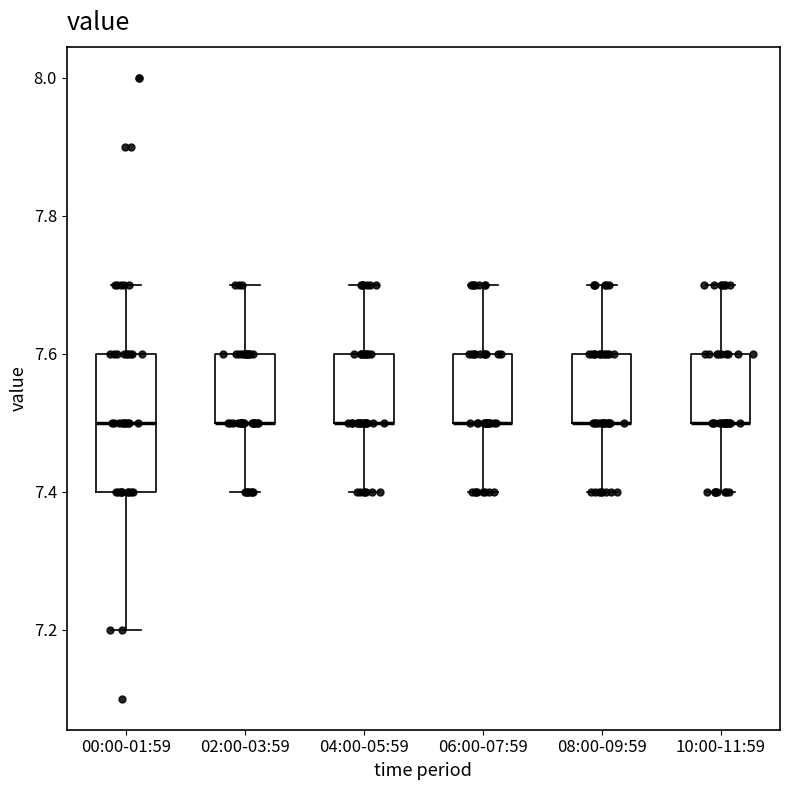

Reading left to right, transcribe this box plot: for each box, give where its median line is, the range the box spans, and where its two whiskers end, as read against the y-axis. The values are not printed on the chart, so give them approximately, as read against the axis.

00:00-01:59: median 7.5, box 7.4 to 7.6, whiskers 7.2 to 7.7
02:00-03:59: median 7.5 (drawn on the box's lower edge), box 7.5 to 7.6, whiskers 7.4 to 7.7
04:00-05:59: median 7.5 (drawn on the box's lower edge), box 7.5 to 7.6, whiskers 7.4 to 7.7
06:00-07:59: median 7.5 (drawn on the box's lower edge), box 7.5 to 7.6, whiskers 7.4 to 7.7
08:00-09:59: median 7.5 (drawn on the box's lower edge), box 7.5 to 7.6, whiskers 7.4 to 7.7
10:00-11:59: median 7.5 (drawn on the box's lower edge), box 7.5 to 7.6, whiskers 7.4 to 7.7